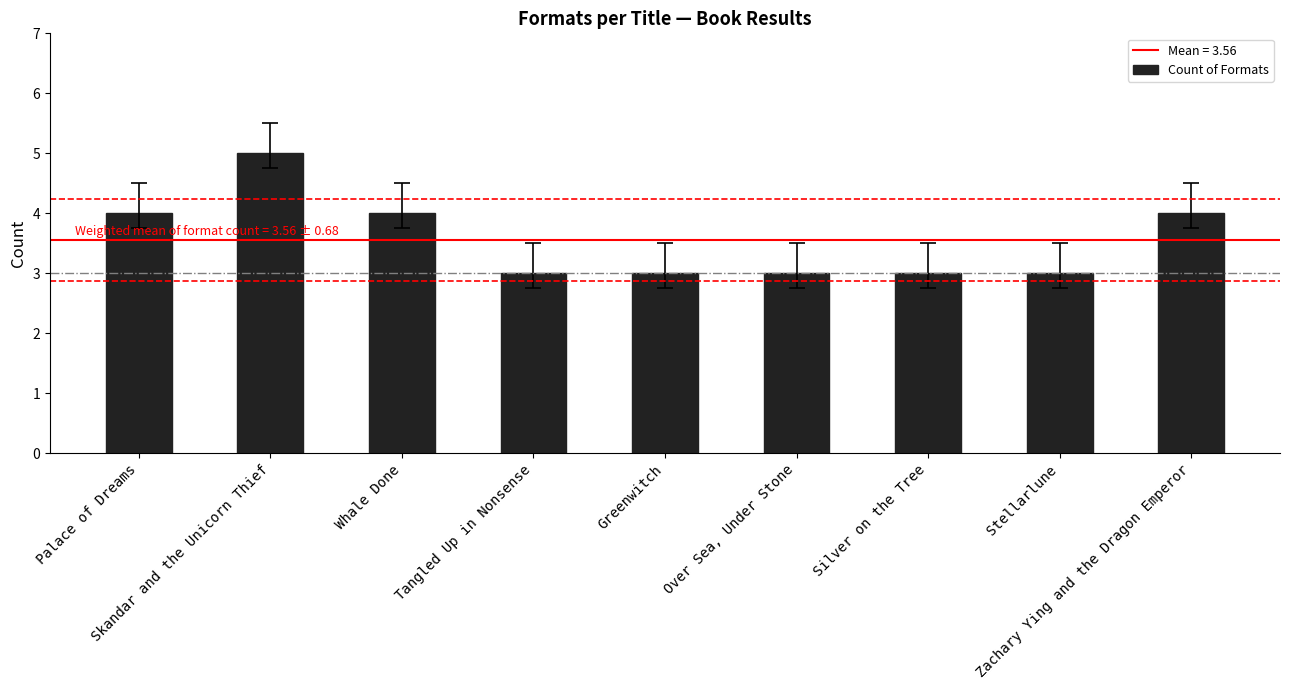

What is the greatest value displayed?

5